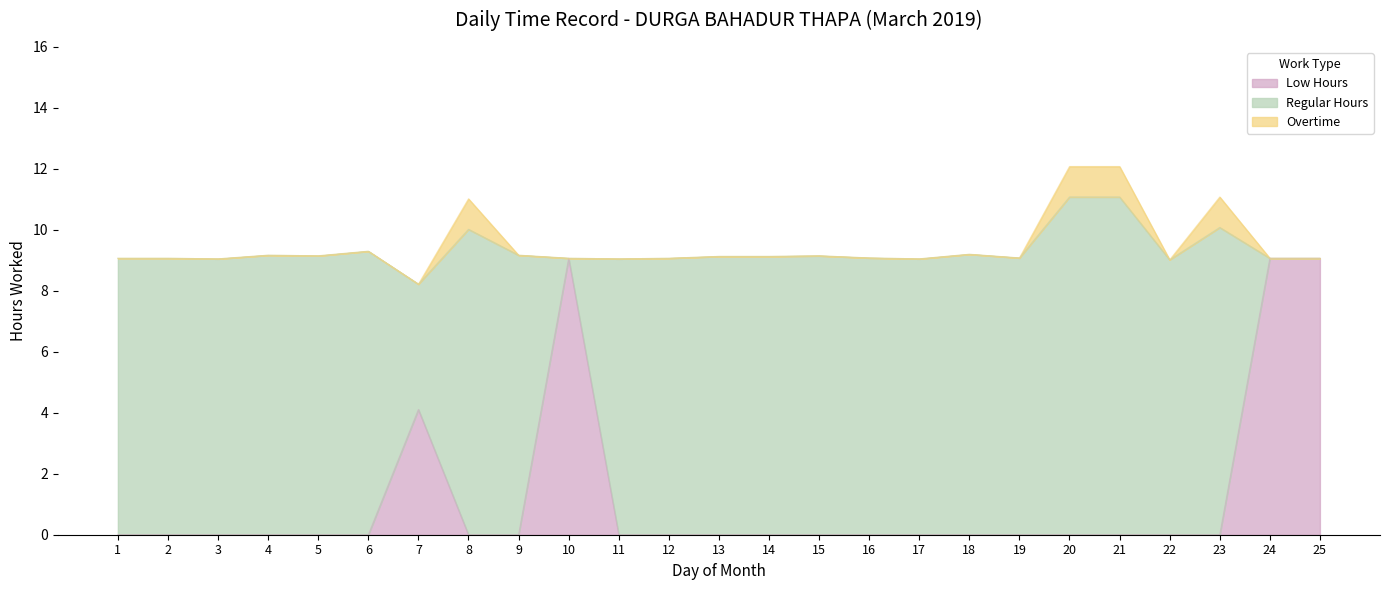

Which series has the largest range (max minus min)?

Regular Hours